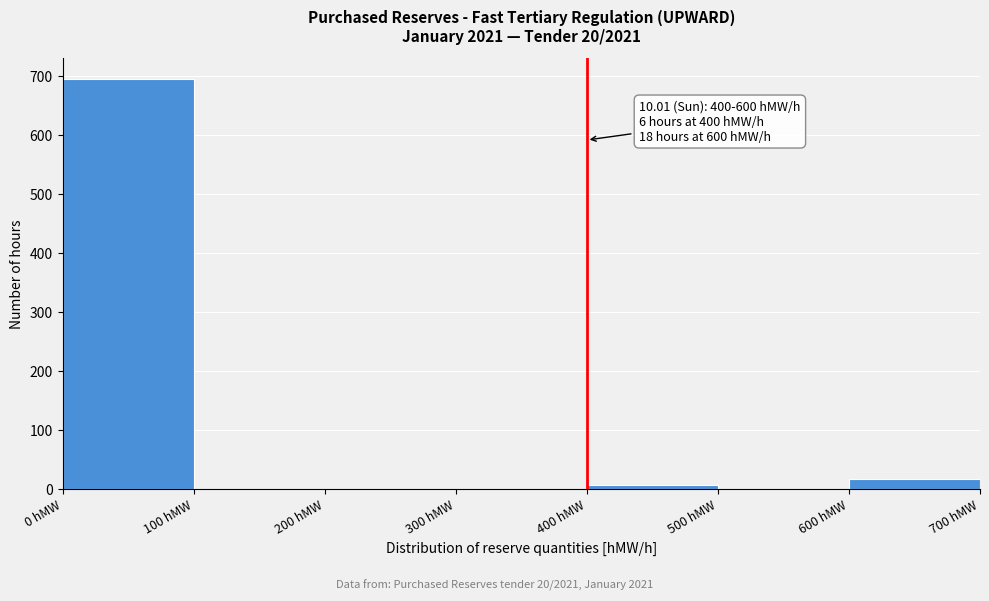

Which range on the x-axis has the tallest bar?

0 to 100